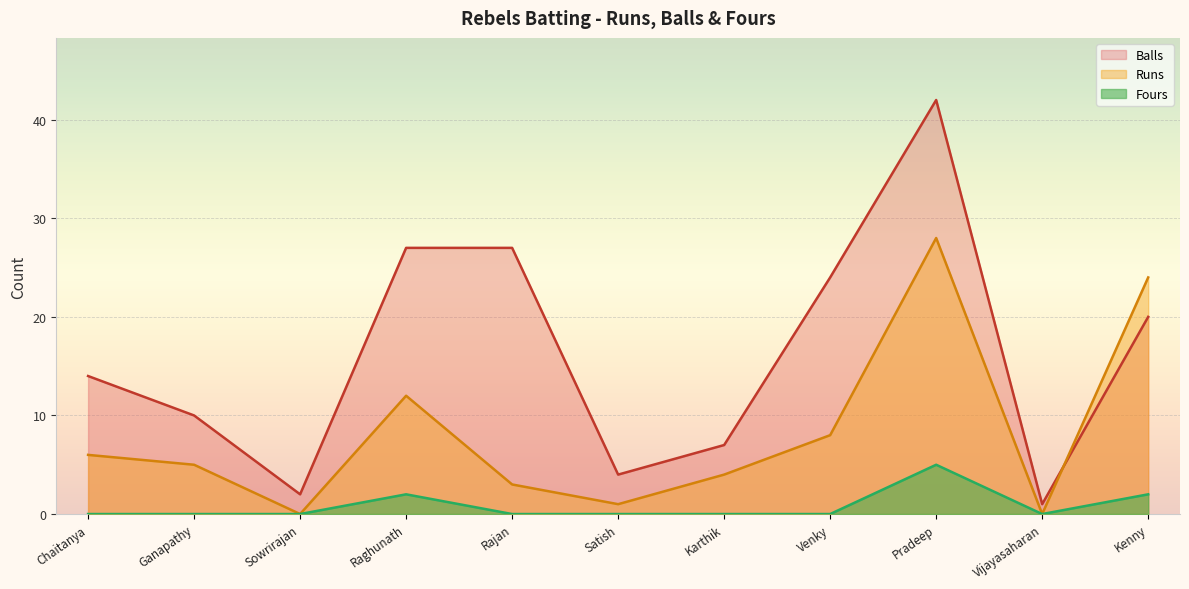

How many interior local peaks does the Fours series have?

2